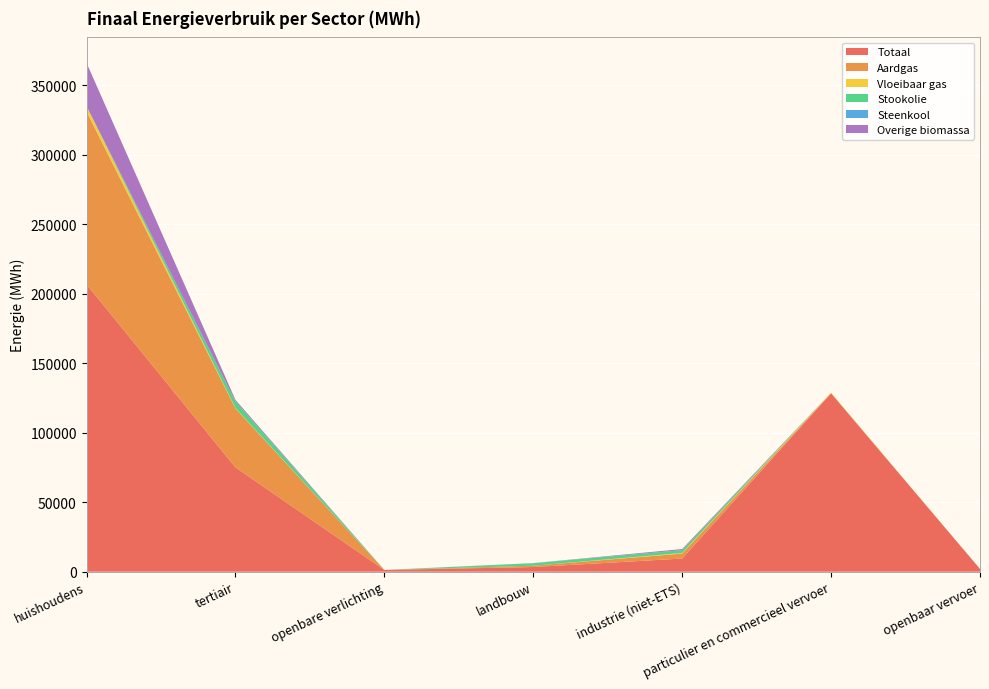

Reading right to left, extract all data points from this chart.

Totaal: openbaar vervoer=1999.8	particulier en commercieel vervoer=128448.4	industrie (niet-ETS)=9466.0	landbouw=3358.5	openbare verlichting=1266.7	tertiair=75097.9	huishoudens=206841.3
Aardgas: openbaar vervoer=0.0	particulier en commercieel vervoer=11.5	industrie (niet-ETS)=3581.6	landbouw=955.1	openbare verlichting=0.0	tertiair=42480.3	huishoudens=124399.7
Vloeibaar gas: openbaar vervoer=0.0	particulier en commercieel vervoer=377.7	industrie (niet-ETS)=460.7	landbouw=6.6	openbare verlichting=0.0	tertiair=273.5	huishoudens=3905.2
Stookolie: openbaar vervoer=0.0	particulier en commercieel vervoer=0.0	industrie (niet-ETS)=2018.9	landbouw=1797.5	openbare verlichting=0.0	tertiair=4831.2	huishoudens=0.0
Steenkool: openbaar vervoer=0.0	particulier en commercieel vervoer=0.0	industrie (niet-ETS)=0.7	landbouw=78.3	openbare verlichting=0.0	tertiair=0.0	huishoudens=0.0
Overige biomassa: openbaar vervoer=0.0	particulier en commercieel vervoer=0.0	industrie (niet-ETS)=784.7	landbouw=0.0	openbare verlichting=0.0	tertiair=1009.8	huishoudens=31134.1